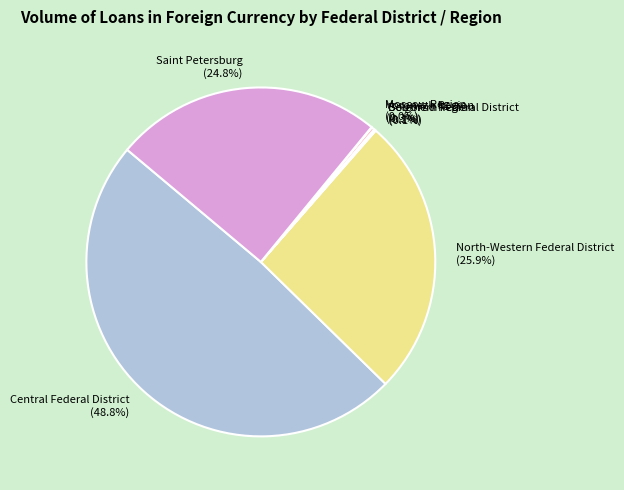

To the nearest percent, what is the difference between the largest and smallest slice percentages?

49%